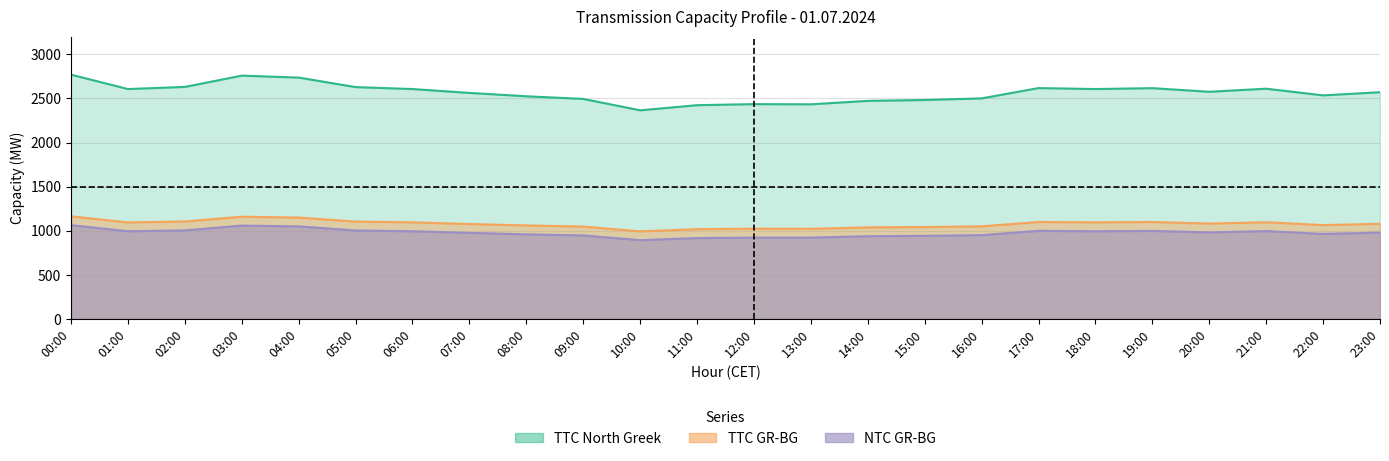

Where does the TTC North Greek series first go above 2575?

00:00